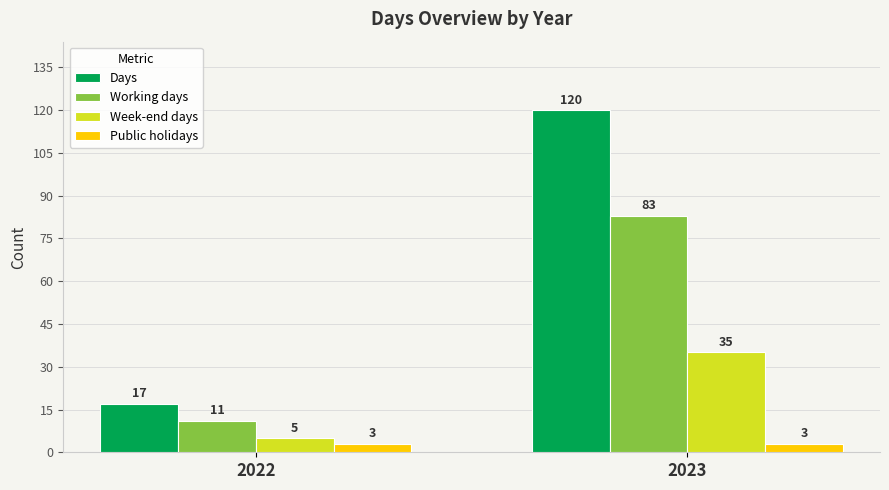

What is the maximum value for Days?

120